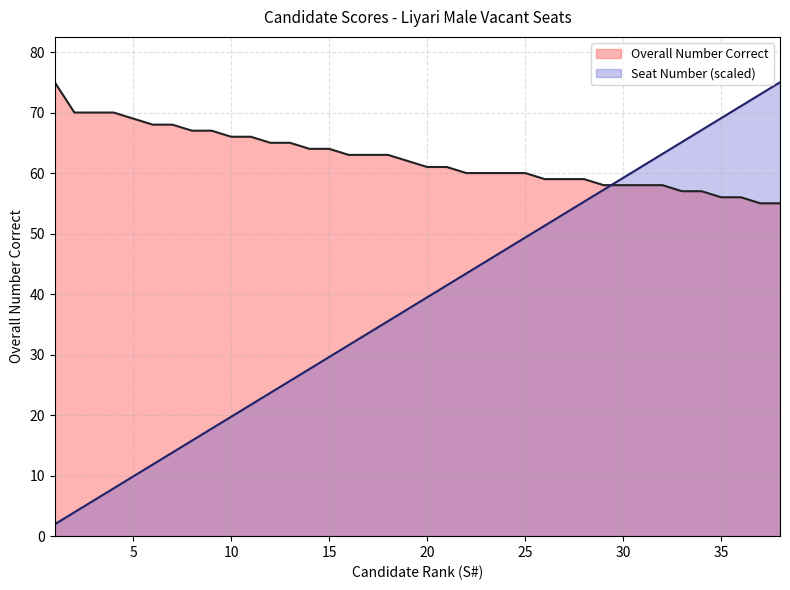

Rank the categories by Seat Number value from lowest to highest.

1, 2, 3, 4, 5, 6, 7, 8, 9, 10, 11, 12, 13, 14, 15, 16, 17, 18, 19, 20, 21, 22, 23, 24, 25, 26, 27, 28, 29, 30, 31, 32, 33, 34, 35, 36, 37, 38